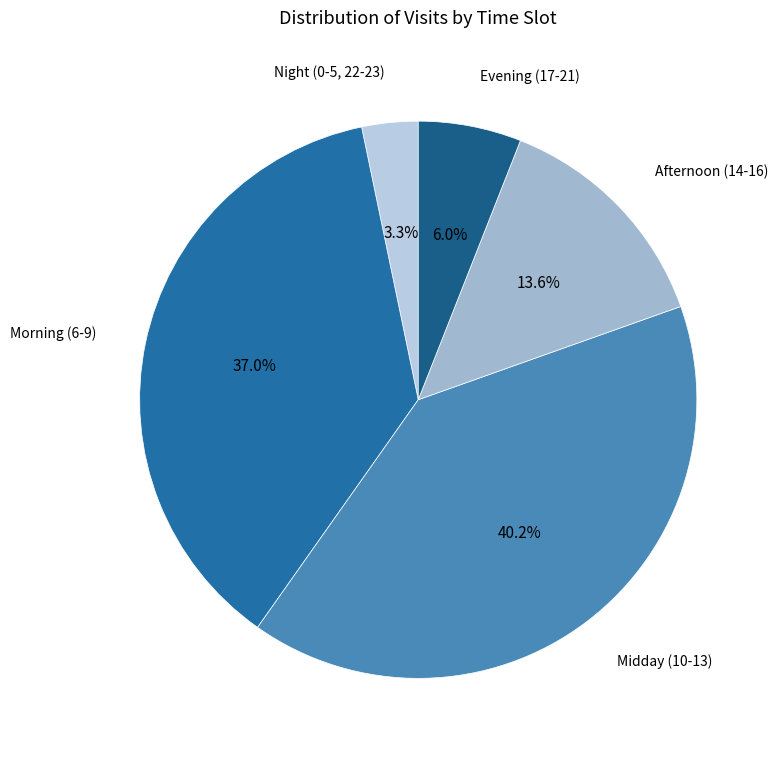

Rank the categories by value from lowest to highest.

Night (0-5, 22-23), Evening (17-21), Afternoon (14-16), Morning (6-9), Midday (10-13)